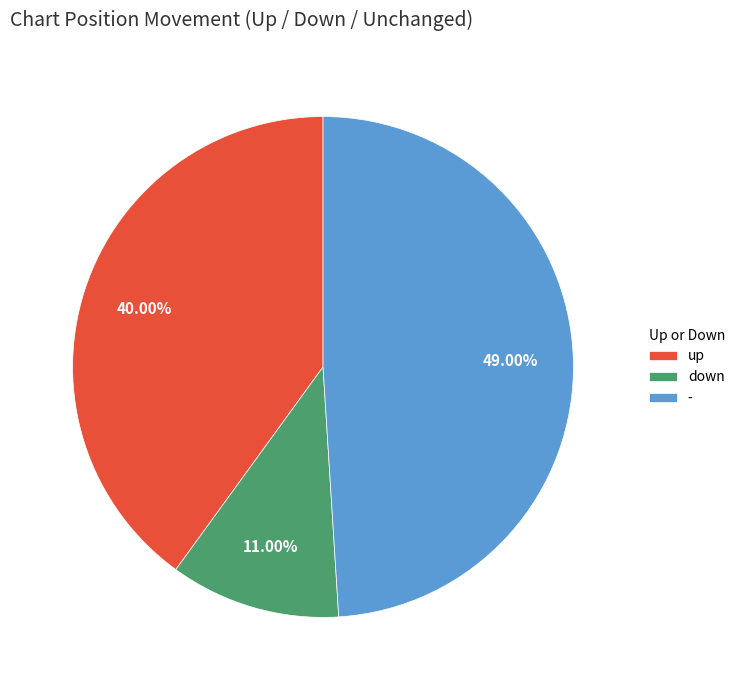

How many slices are in this pie chart?

3